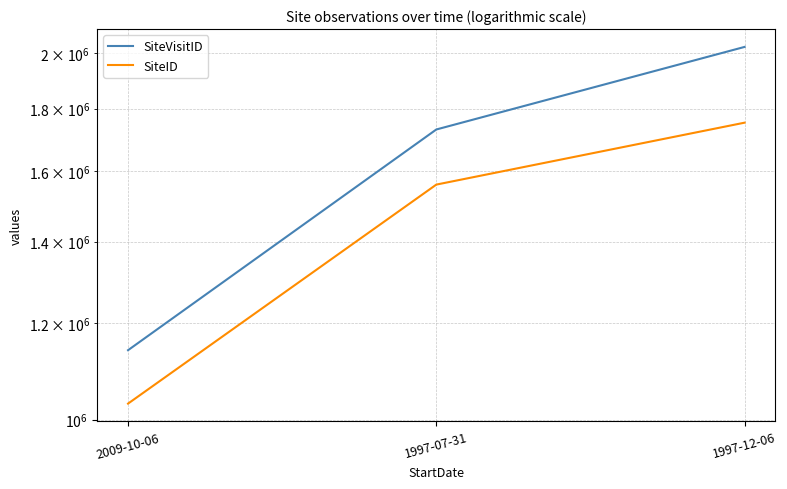

What is the difference between the maximum and minimum values in the SiteVisitID series?

882467